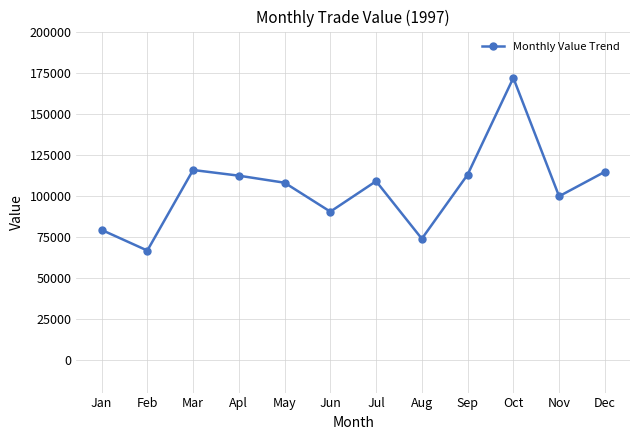

The value at Mar is 199359. True or false?

False